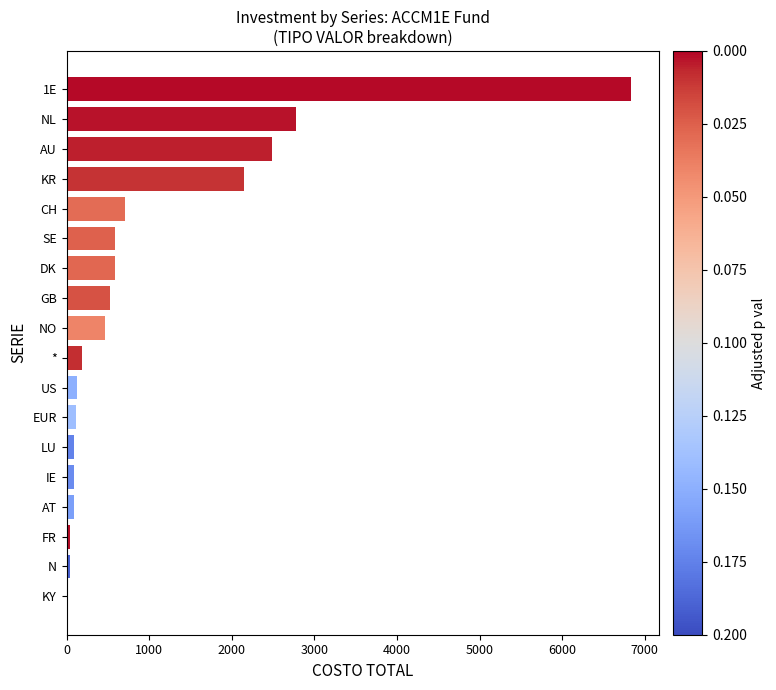

At which label is the value closest to 3416?

NL